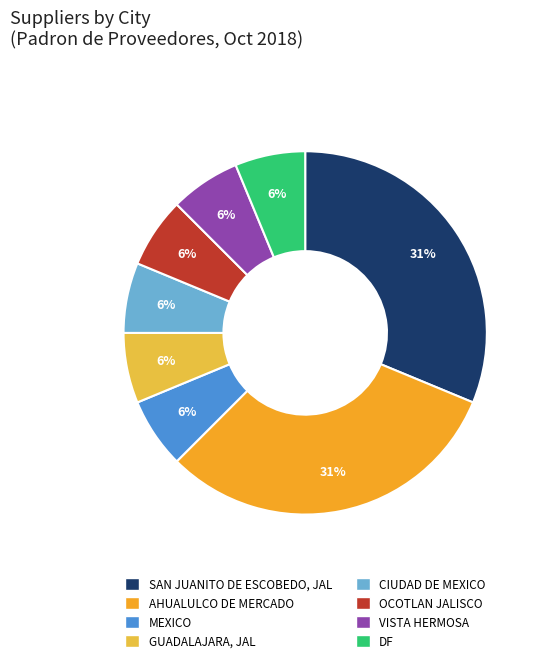

How many slices are in this pie chart?

8